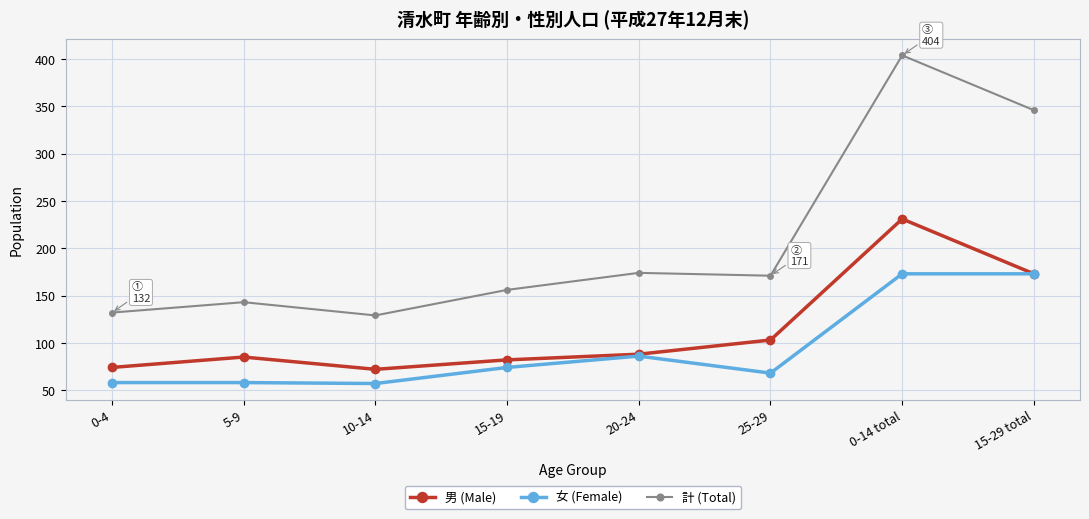

What position from the right is 20-24?

4